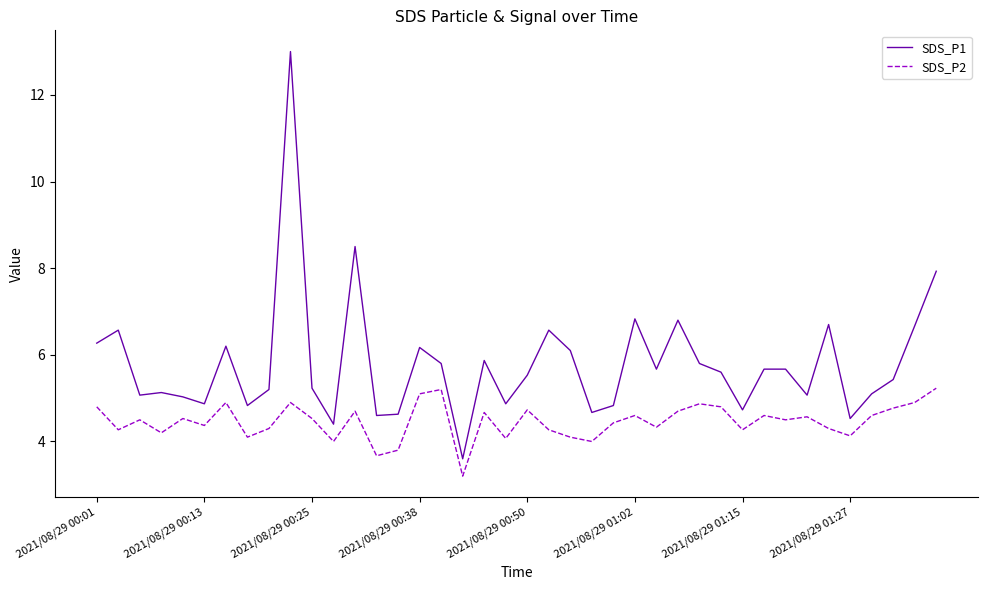

Rank the series by their average value, from highest to lowest.

SDS_P1, SDS_P2